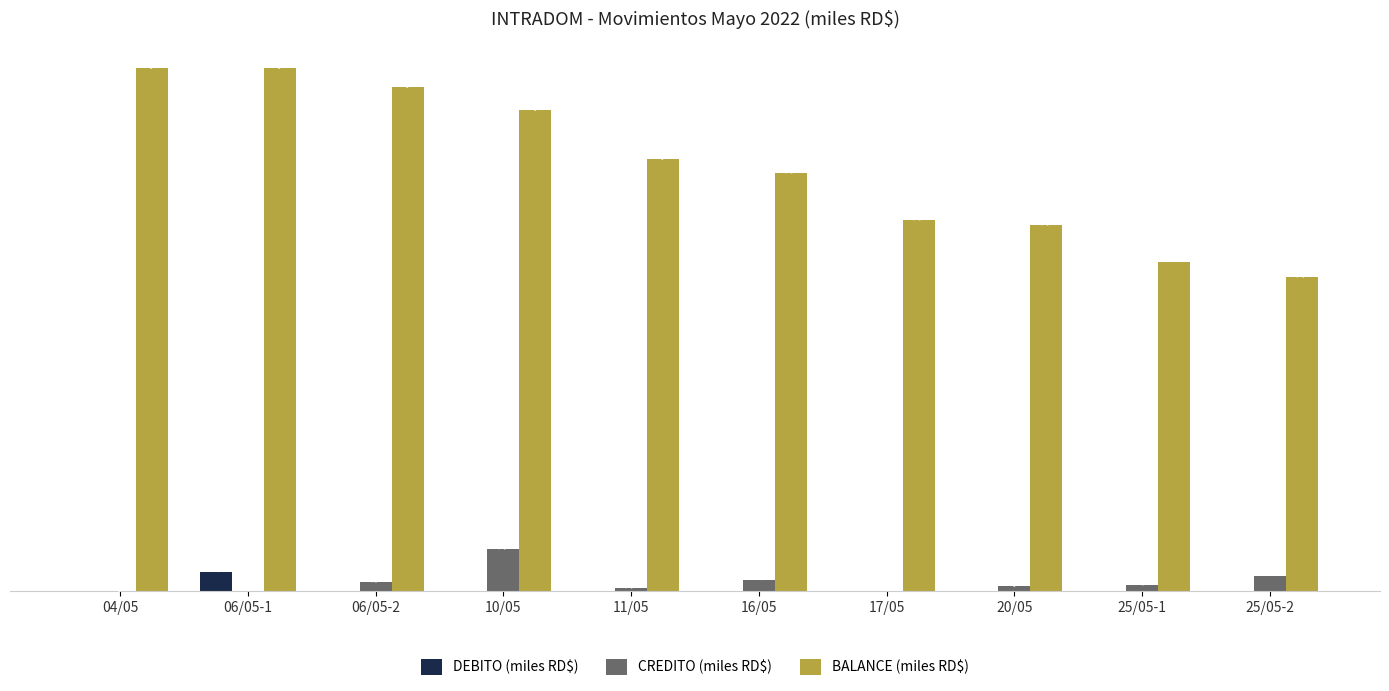

Which series has the largest total across all categories?

BALANCE (miles RD$)